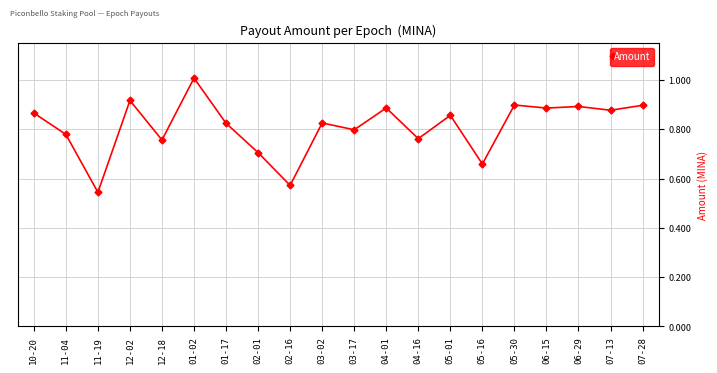

Where is the data nearest to the value 0?

11-19